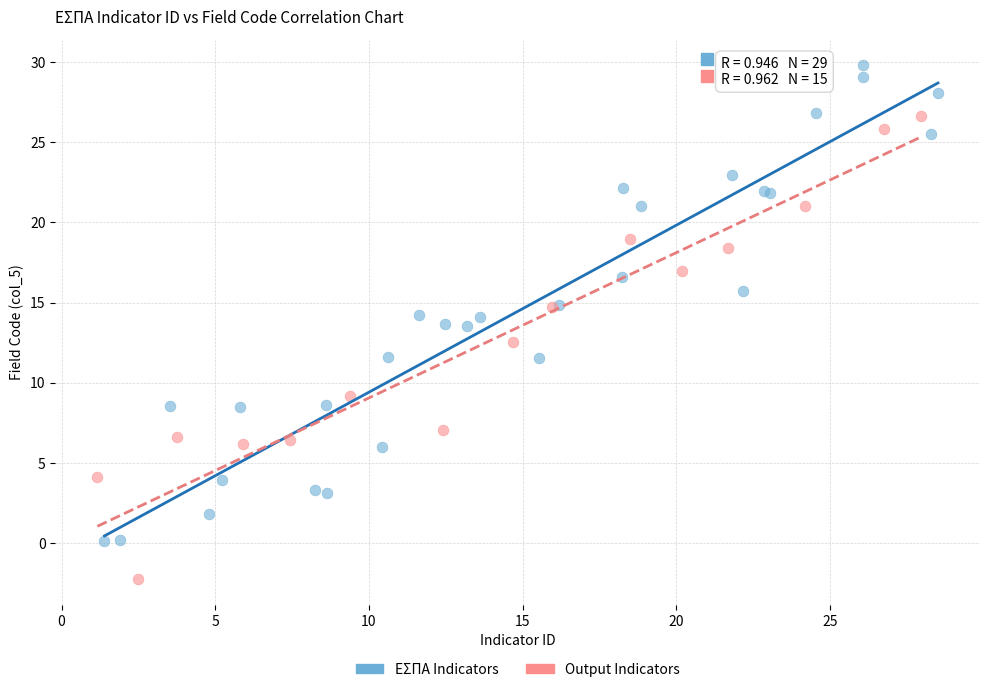

Which series contains the lowest Y value?

Output Indicators